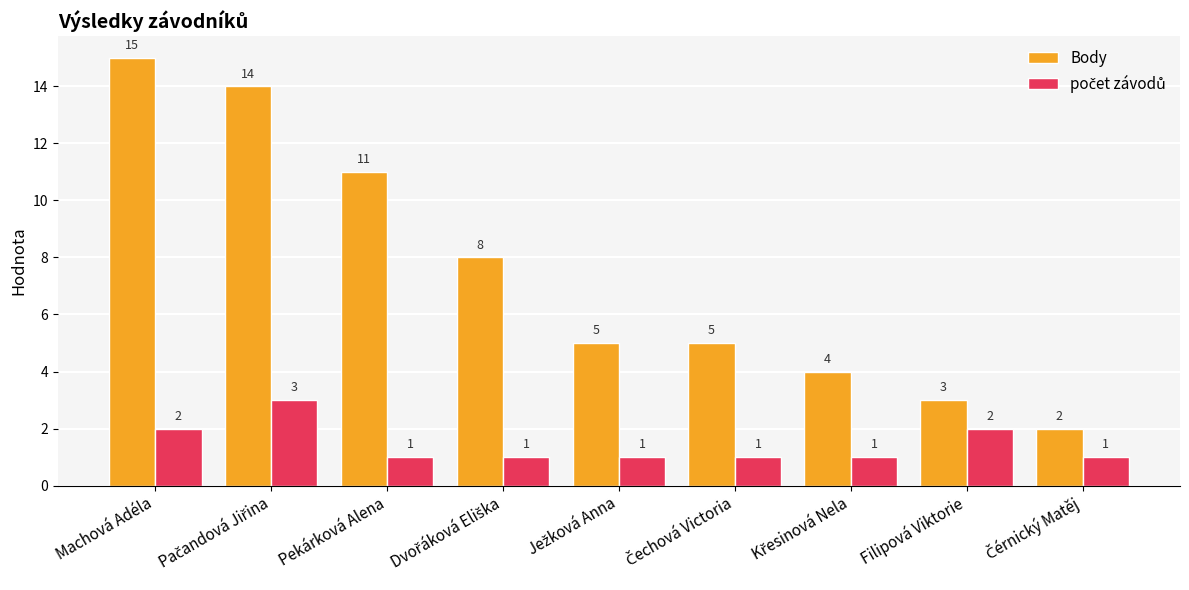

What is the sum of all Body values?

67